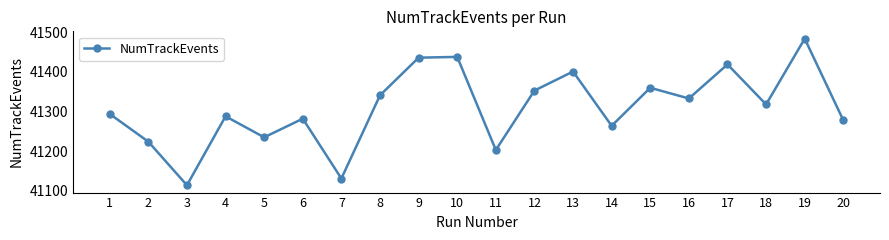

What is the sum of the values at 7 and 9?

82567